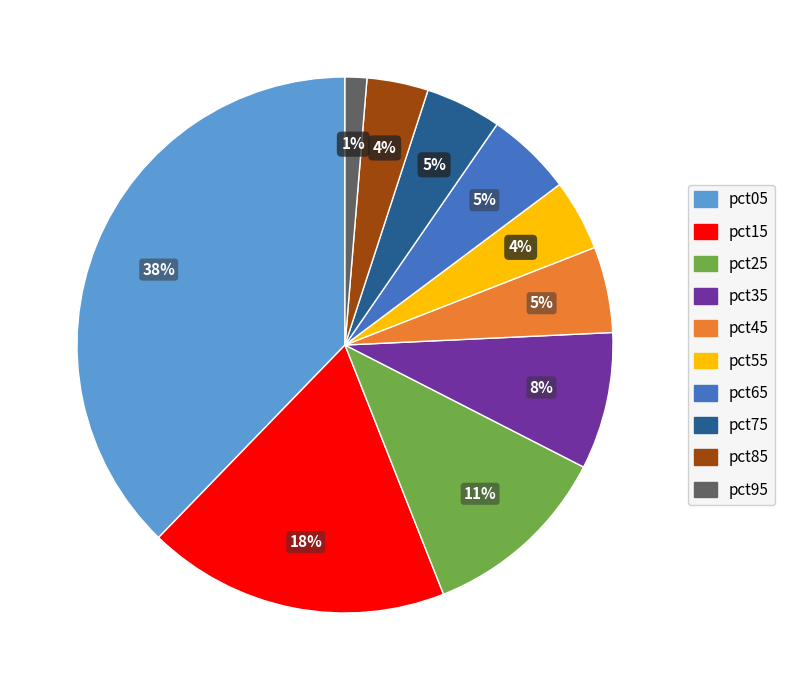

The pct15 slice represents 18% of the pie. True or false?

True